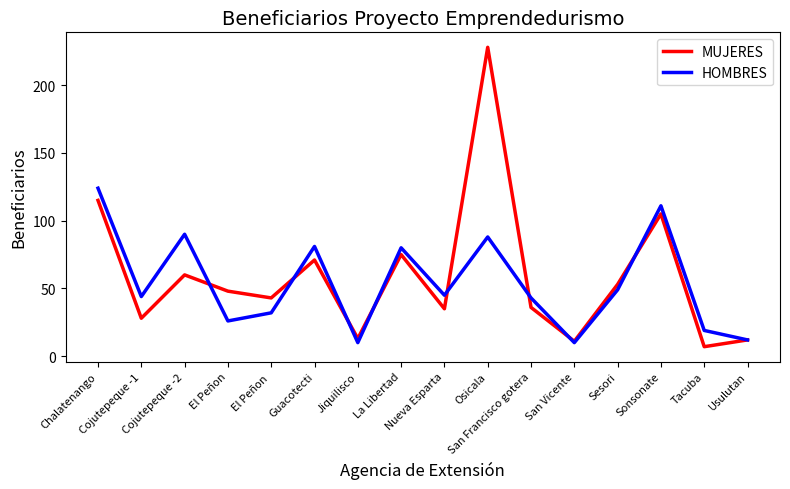

What is the sum of the MUJERES values at Chalatenango and El Peñon ?

158